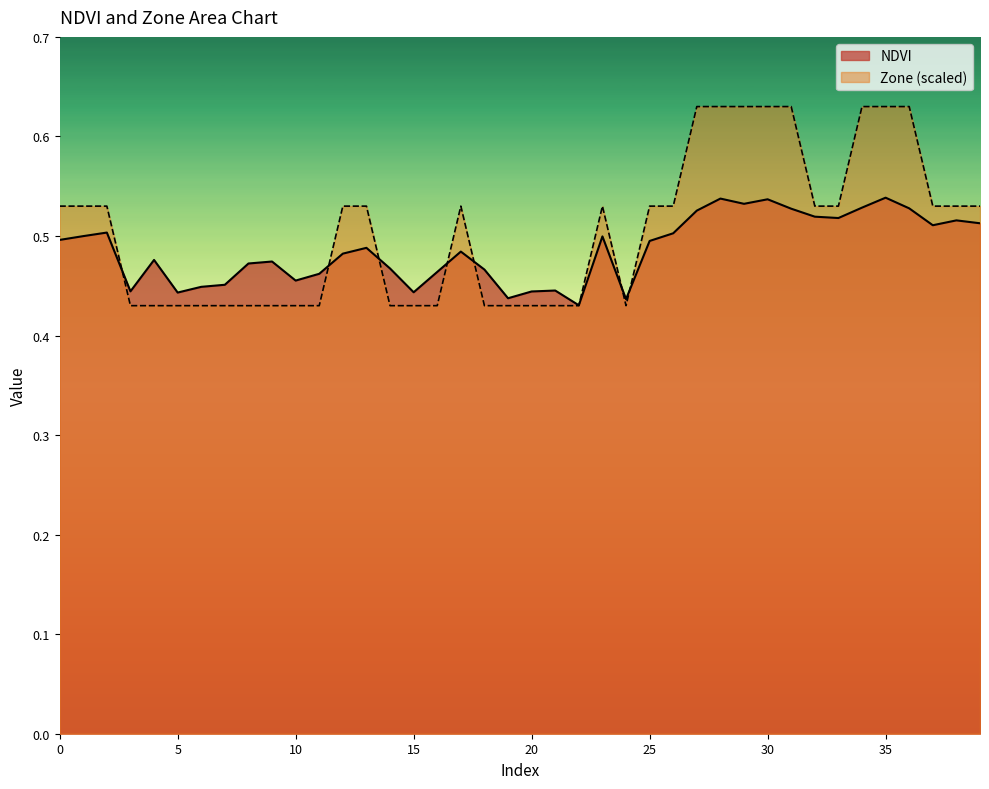

What is the maximum value shown in the chart?

0.6